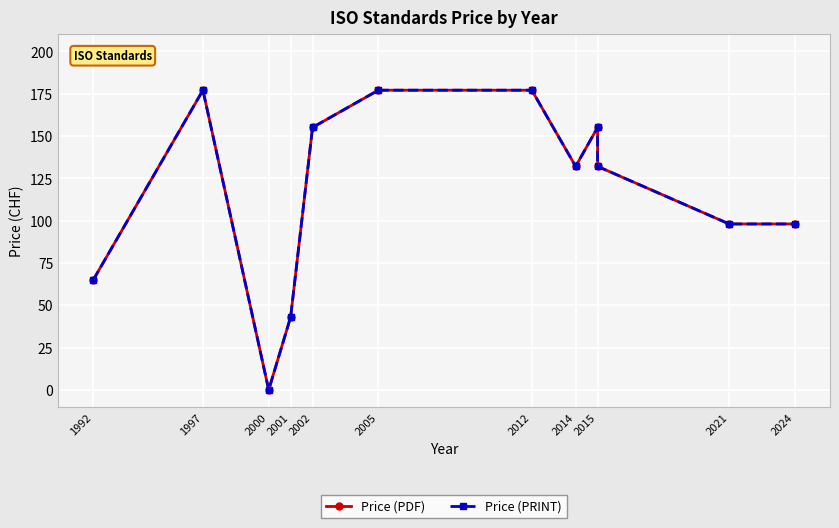

True or false: Price (PRINT) and Price (PDF) intersect in this chart.

False